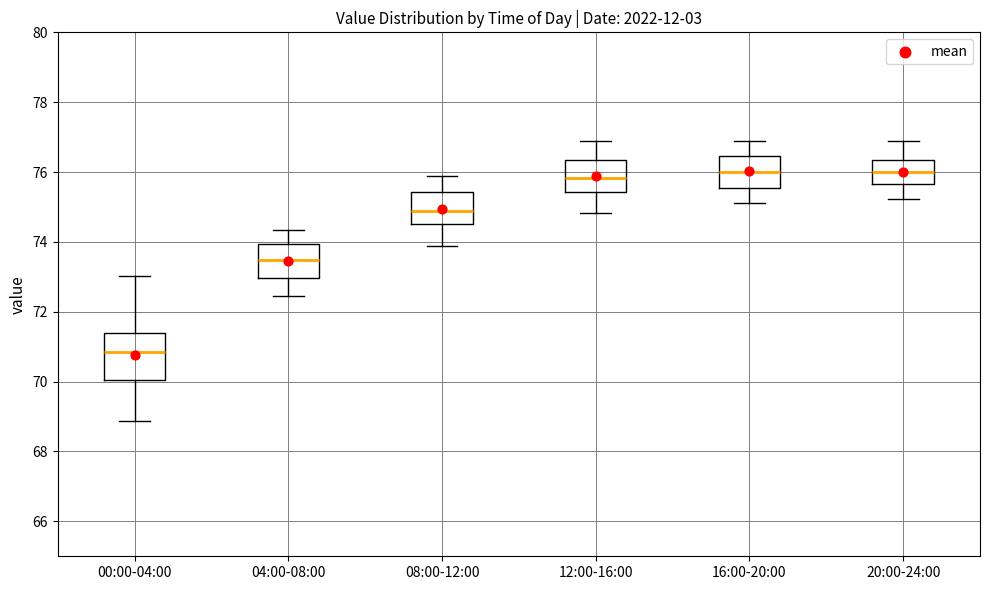

Reading left to right, read every box against the y-axis: the position of its median line, the range the box covers, and the ends of its whiskers. The values are not printed on the chart, so give them approximately, as read against the axis.

00:00-04:00: median 70.8, box 70.0 to 71.4, whiskers 68.8 to 73.0
04:00-08:00: median 73.4, box 73.0 to 74.0, whiskers 72.4 to 74.4
08:00-12:00: median 74.8, box 74.6 to 75.4, whiskers 73.8 to 75.8
12:00-16:00: median 75.8, box 75.4 to 76.4, whiskers 74.8 to 76.8
16:00-20:00: median 76.0, box 75.6 to 76.4, whiskers 75.2 to 76.8
20:00-24:00: median 76.0, box 75.6 to 76.4, whiskers 75.2 to 76.8